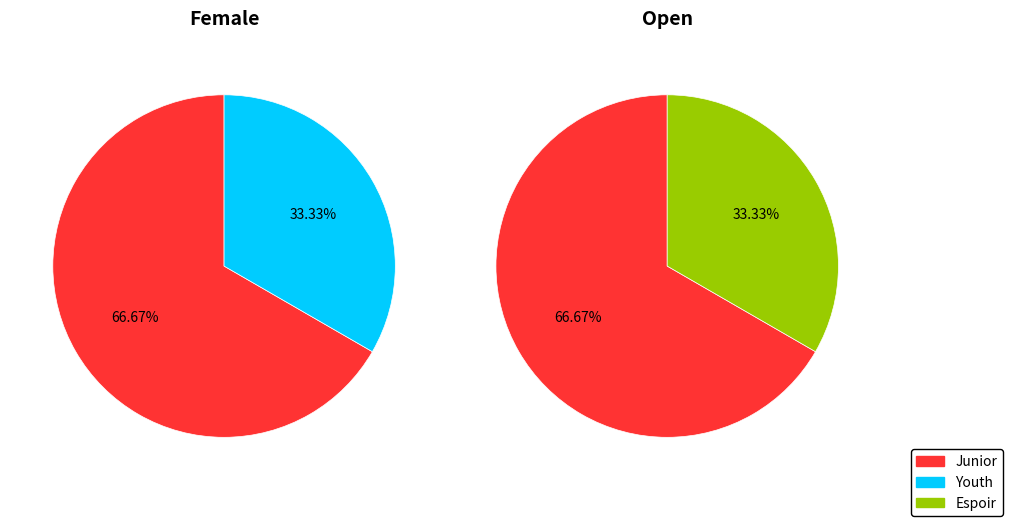

How many slices are in this pie chart?

3